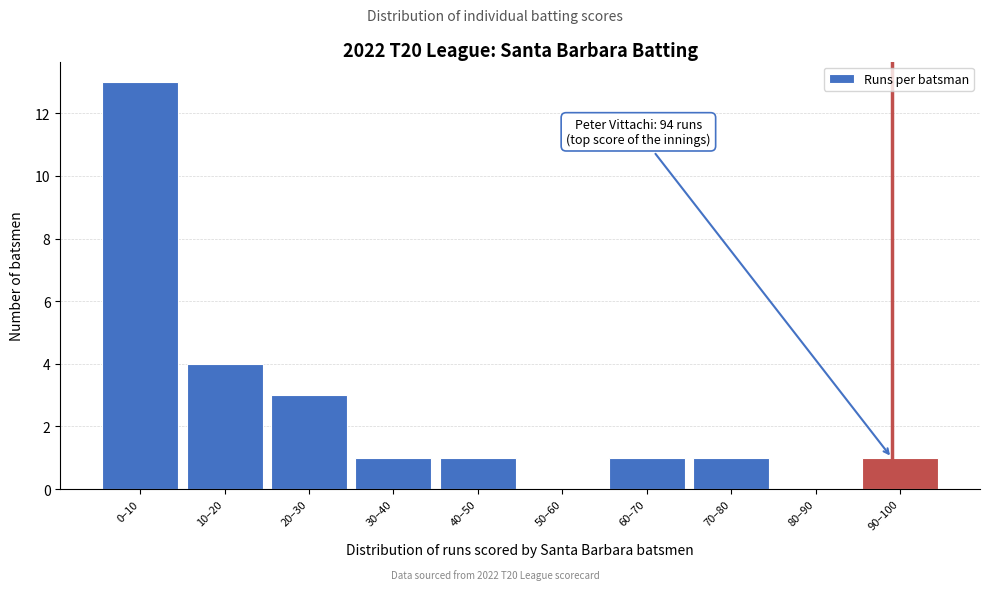

Reading right to left, what are all the values shown in this chart?

90–100=1	80–90=0	70–80=1	60–70=1	50–60=0	40–50=1	30–40=1	20–30=3	10–20=4	0–10=13